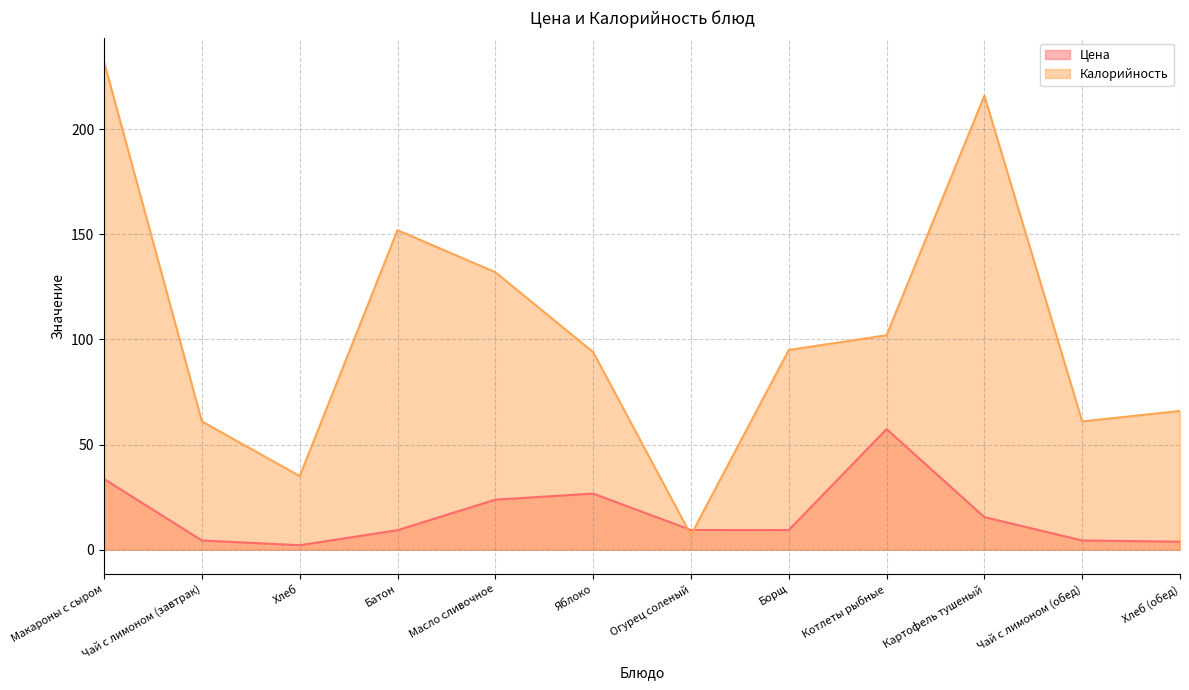

The value of Цена at Яблоко is 26.7. True or false?

True